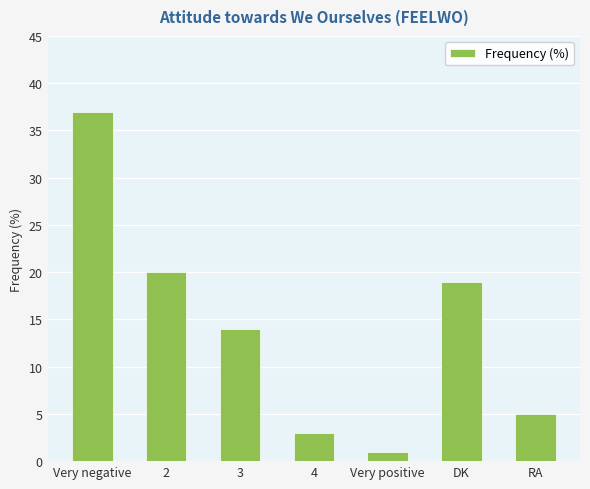

The value at Very negative is 37. True or false?

True